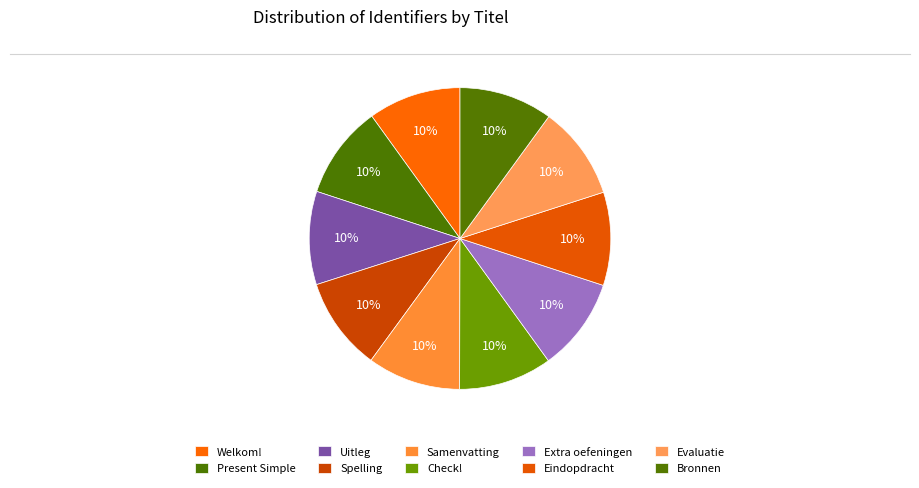

What percentage do Check! and Welkom! together represent?

20.0%